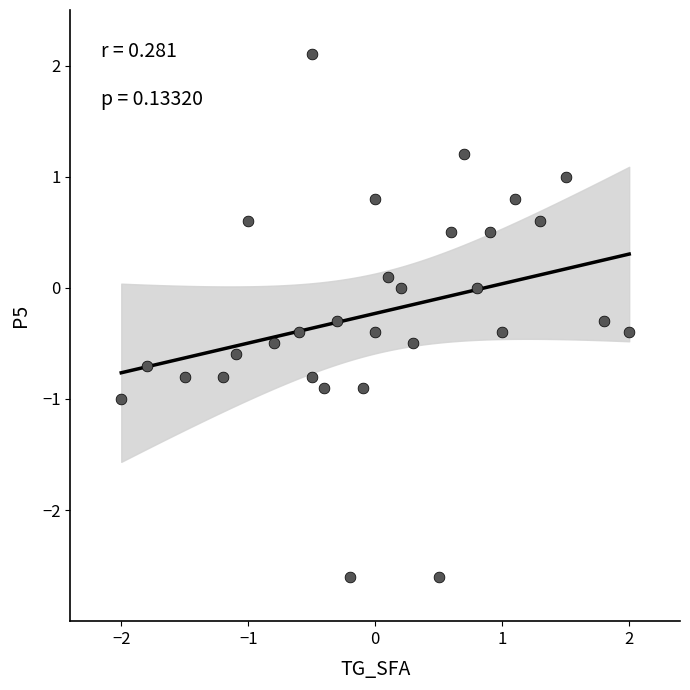

What is the range of Y values (max minus min)?

4.7